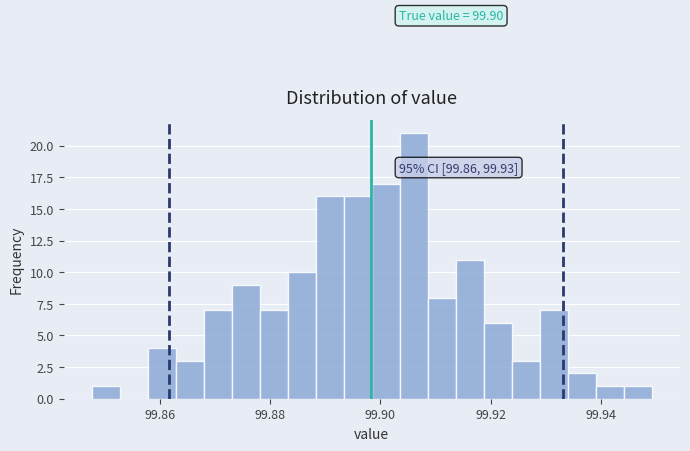

Read against the x-axis, roughly where is the centre of the tallest bar?

99.906